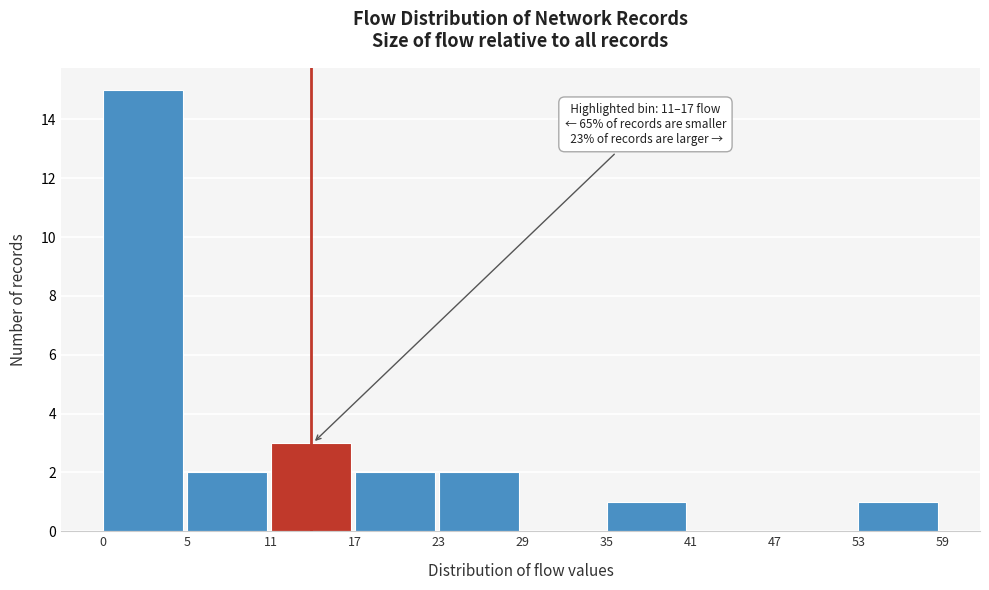

Reading right to left, list all the values displayed in this chart.

53=1	47=0	41=0	35=1	29=0	23=2	17=2	11=3	5=2	0=15